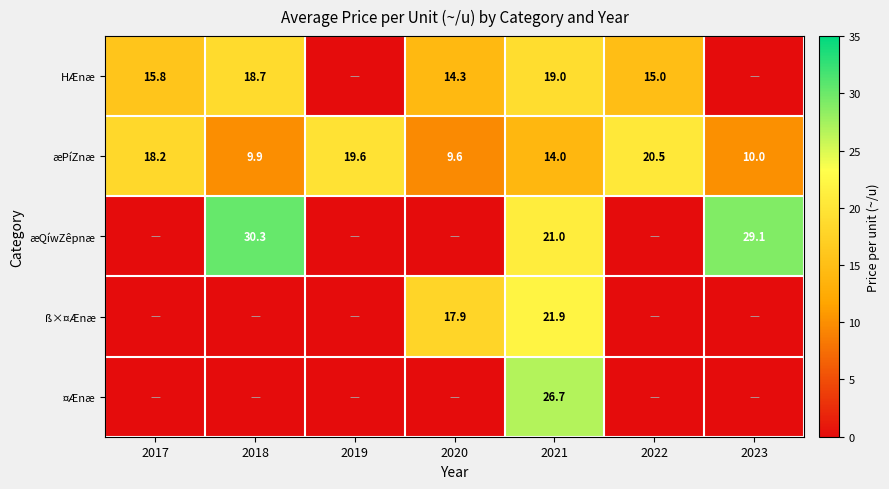

At how many categories does at least one series exceed 7?

7